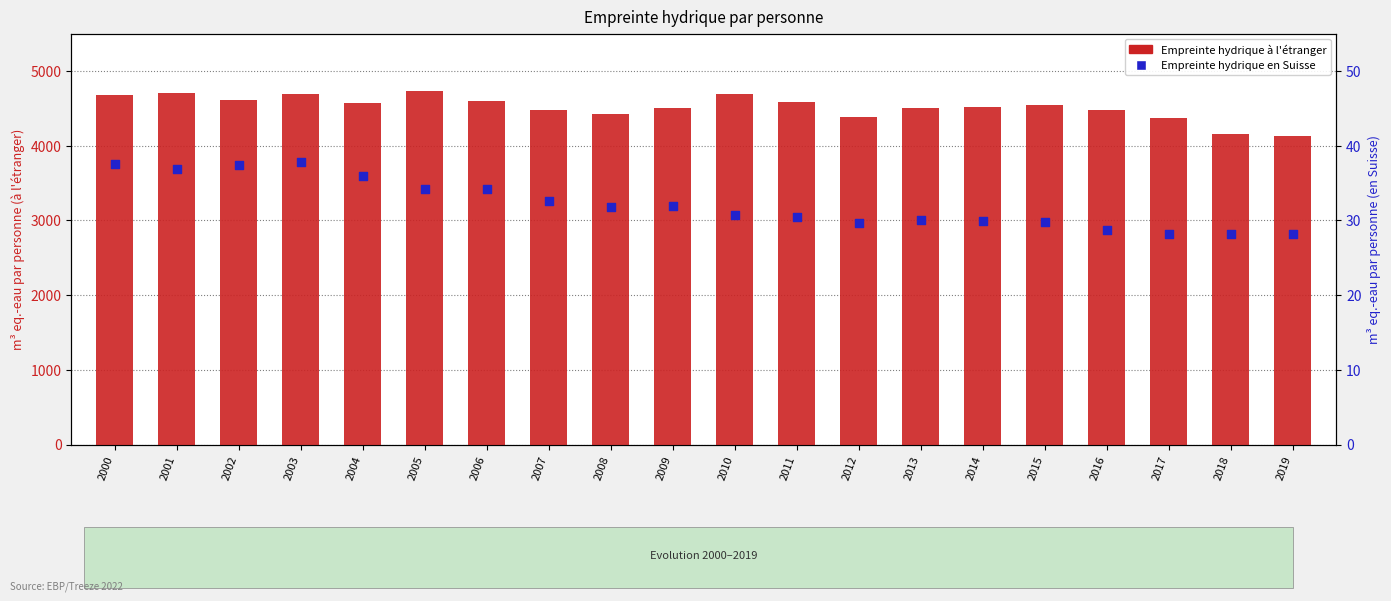

Is the value of Empreinte hydrique en Suisse at 2002 greater than the value of Empreinte hydrique à l'étranger at 2008?

No